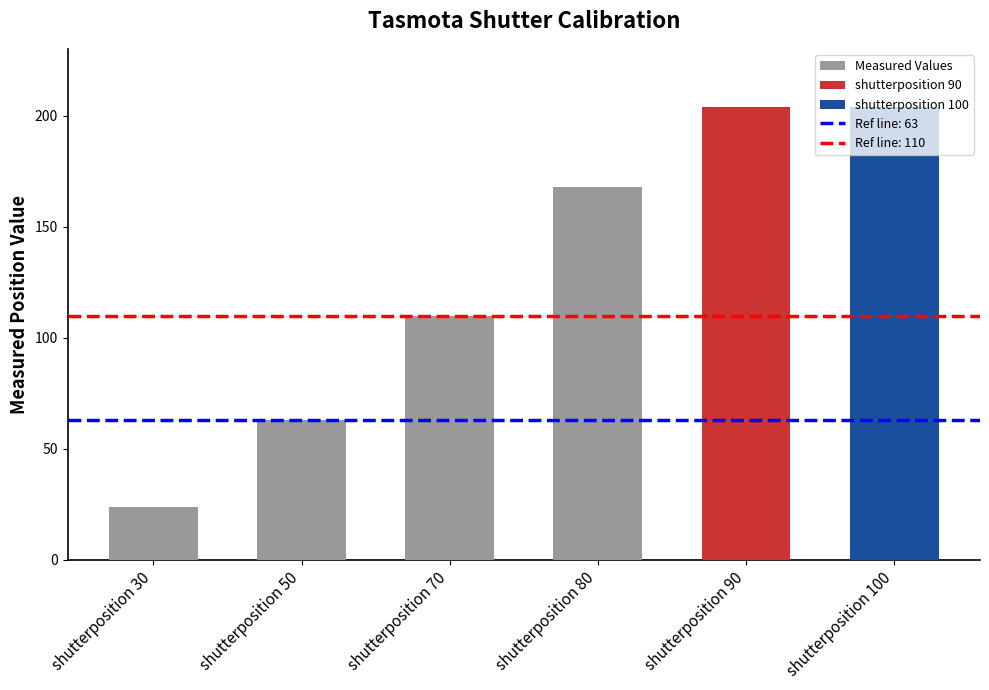

Is it true that the value at shutterposition 80 is 168?

True